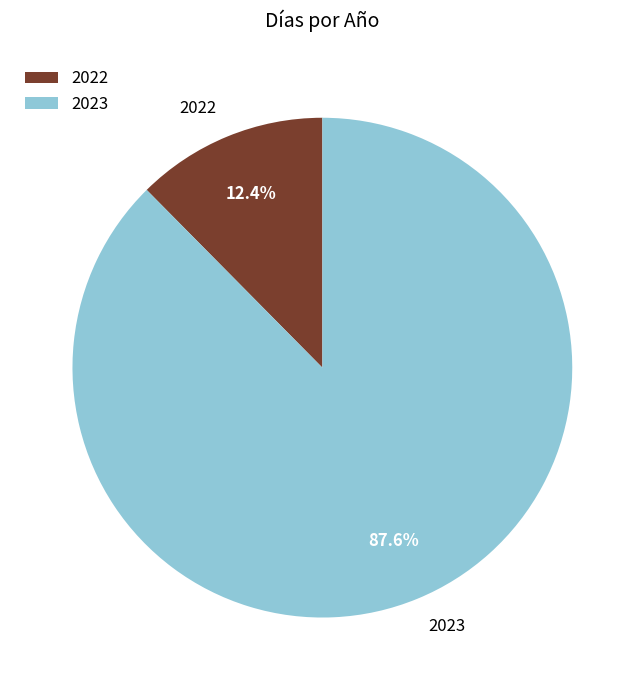

What is the ratio of the value at 2022 to the value at 2023?

0.1